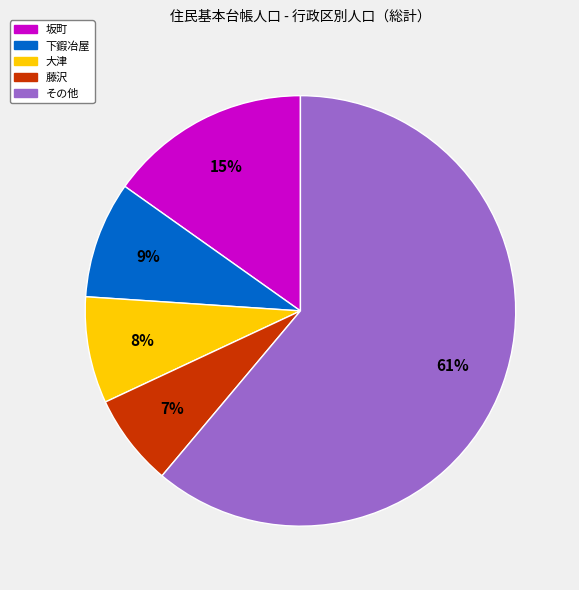

How many segments does this pie chart have?

5